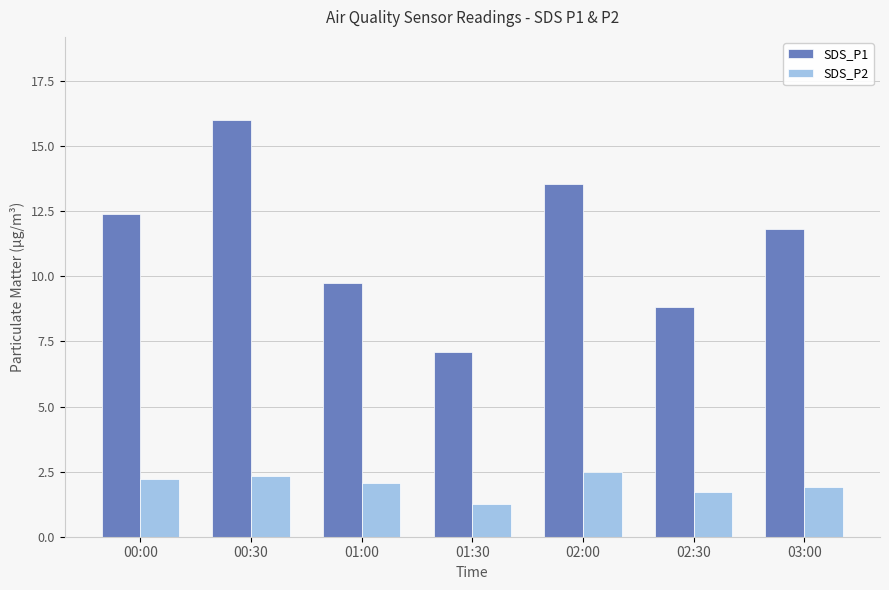

Rank the series at 01:00 from lowest to highest value.

SDS_P2, SDS_P1